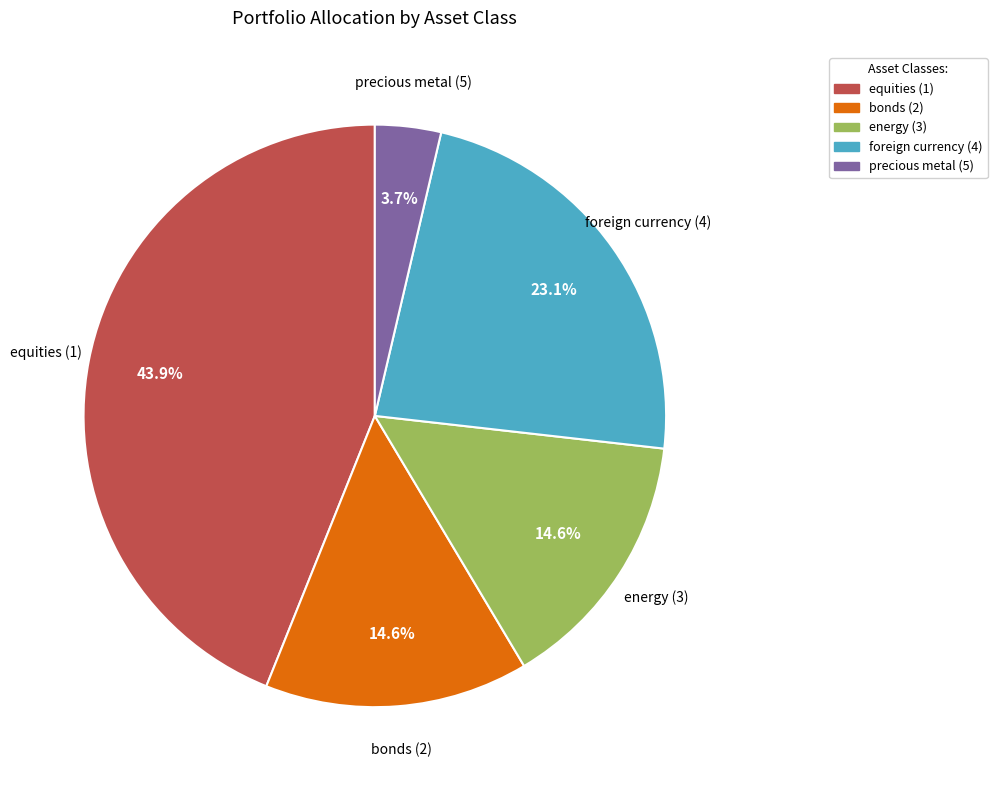

Is equities (1) the majority of the pie?

No